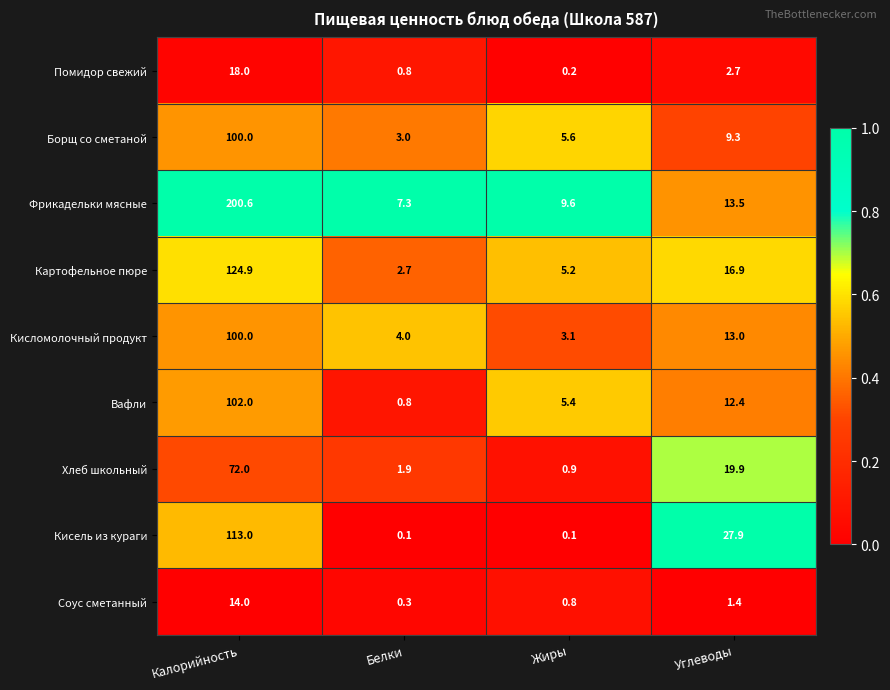

At which label is Помидор свежий closest to 9?

Углеводы